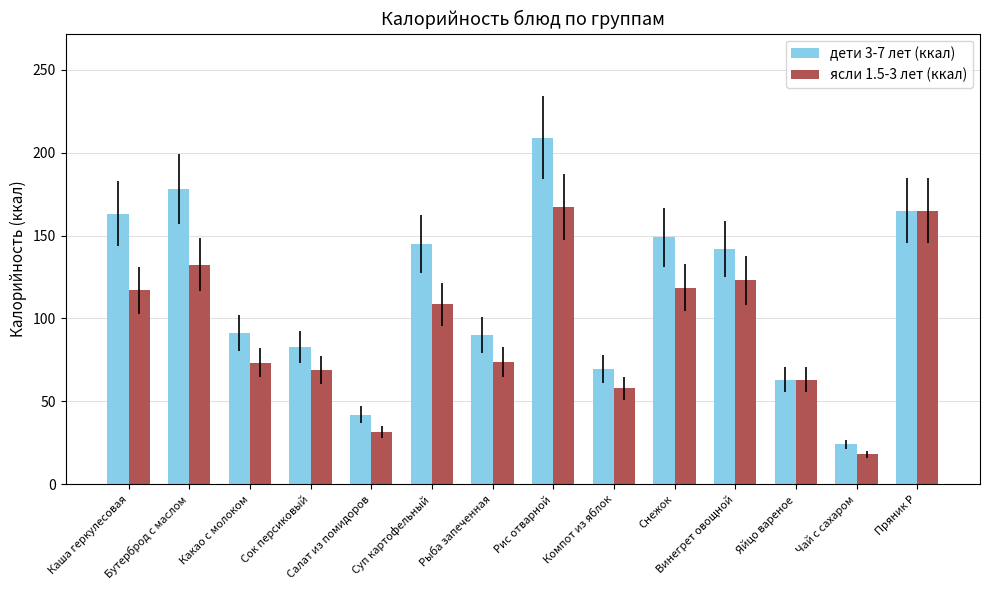

What is the lowest value of the ясли 1.5-3 лет (ккал) series?

18.0